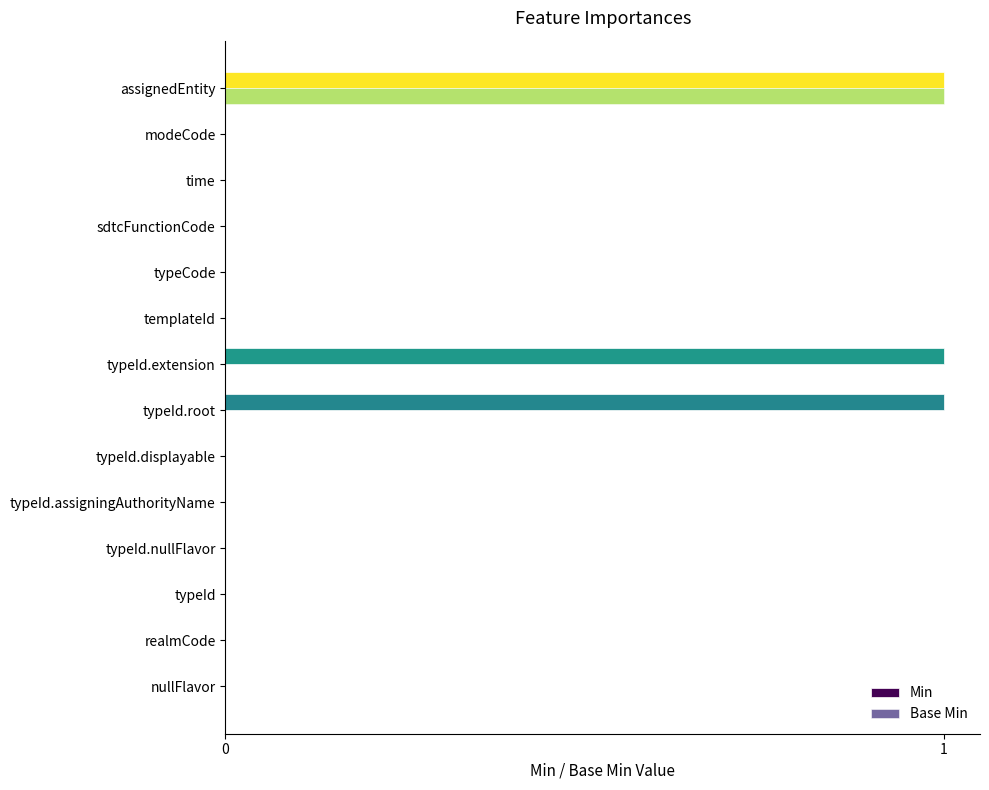

What are all the series names shown in the legend?

Min, Base Min